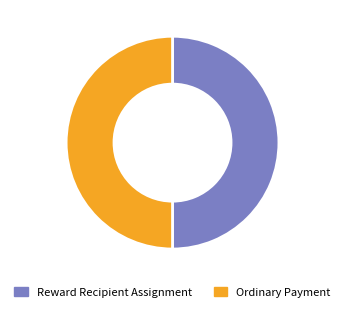

Approximately how many times larger is the value at Reward Recipient Assignment compared to Ordinary Payment?

1.0